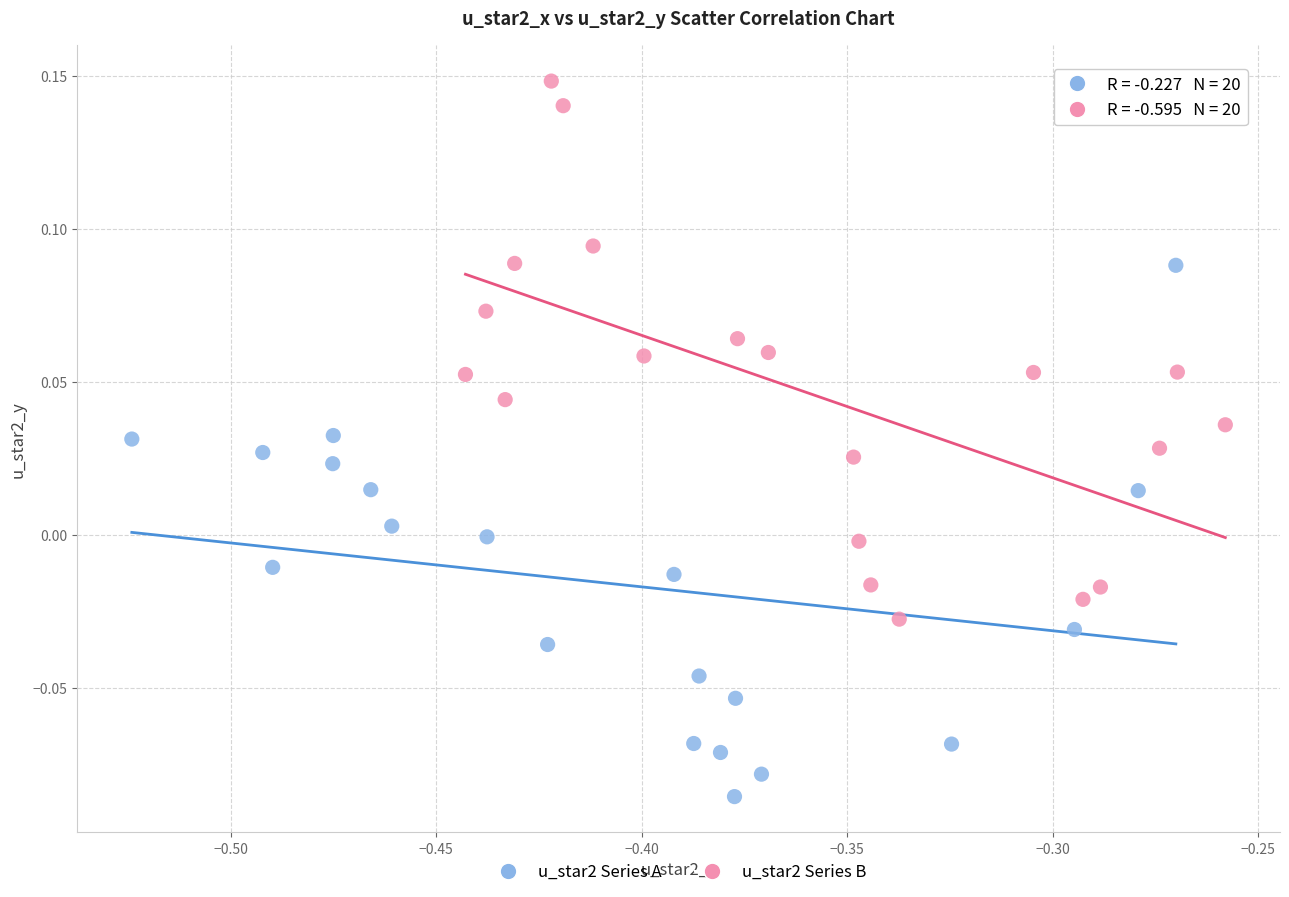

Which series reaches the maximum Y coordinate?

u_star2 Series B